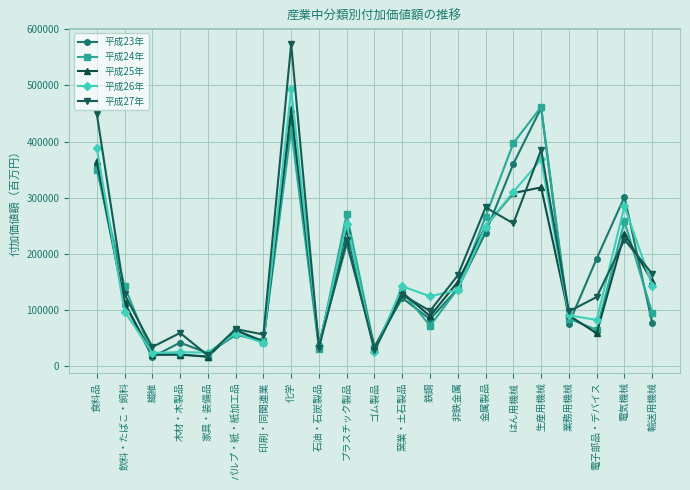

Which series has the largest range (max minus min)?

平成27年